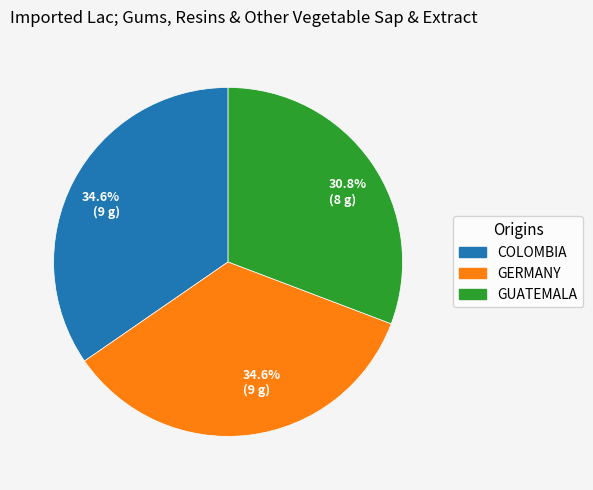

To the nearest percent, what is the average slice percentage?

33%